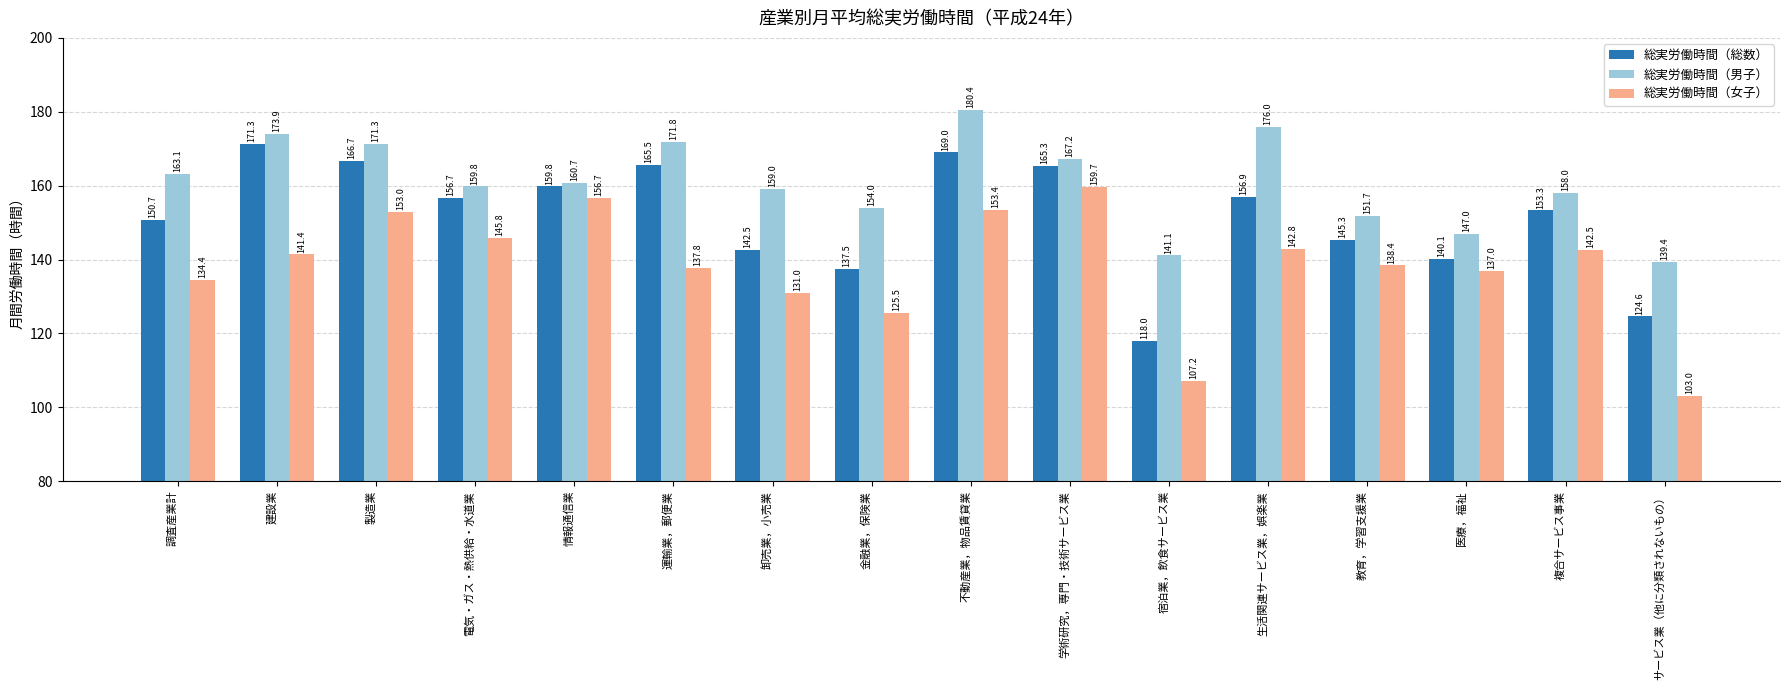

The 総実労働時間（男子） series shows 41.4 at 生活関連サービス業，娯楽業. True or false?

False